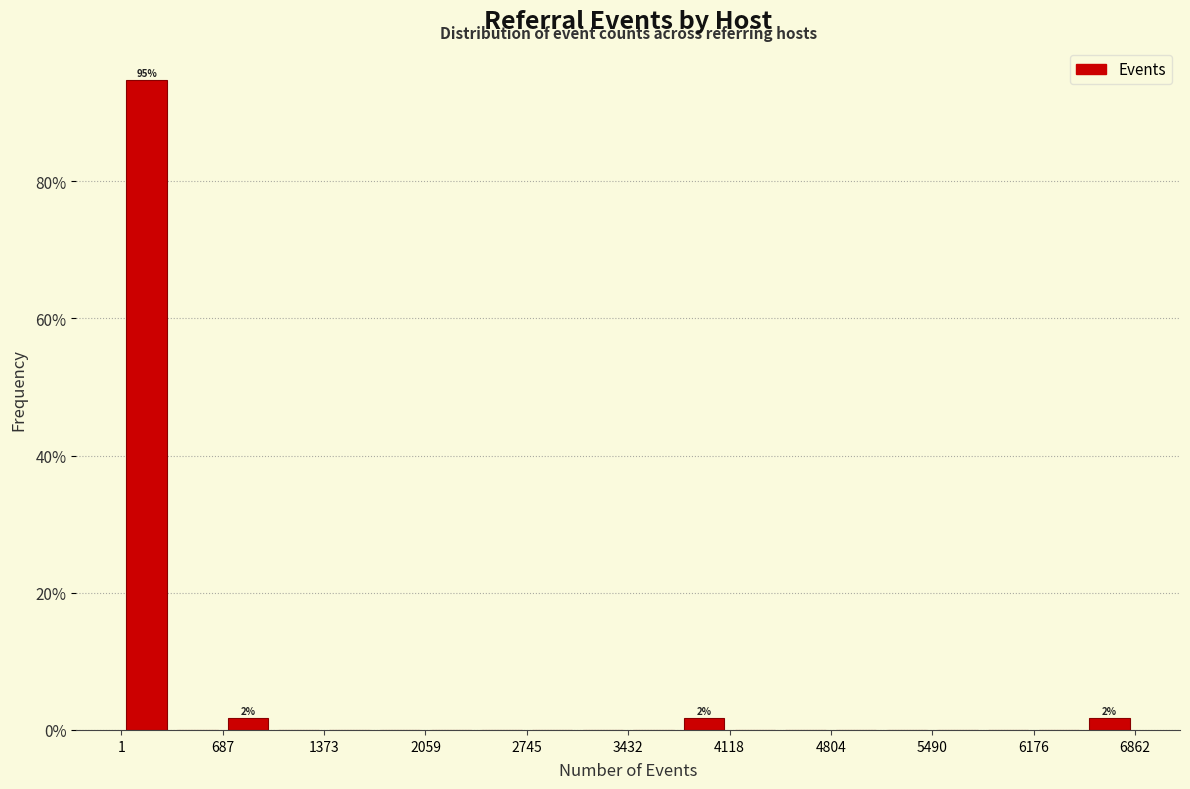

Around what value on the x-axis is the tallest bar? Give the approximate position of its centre, as read against the axis.

200